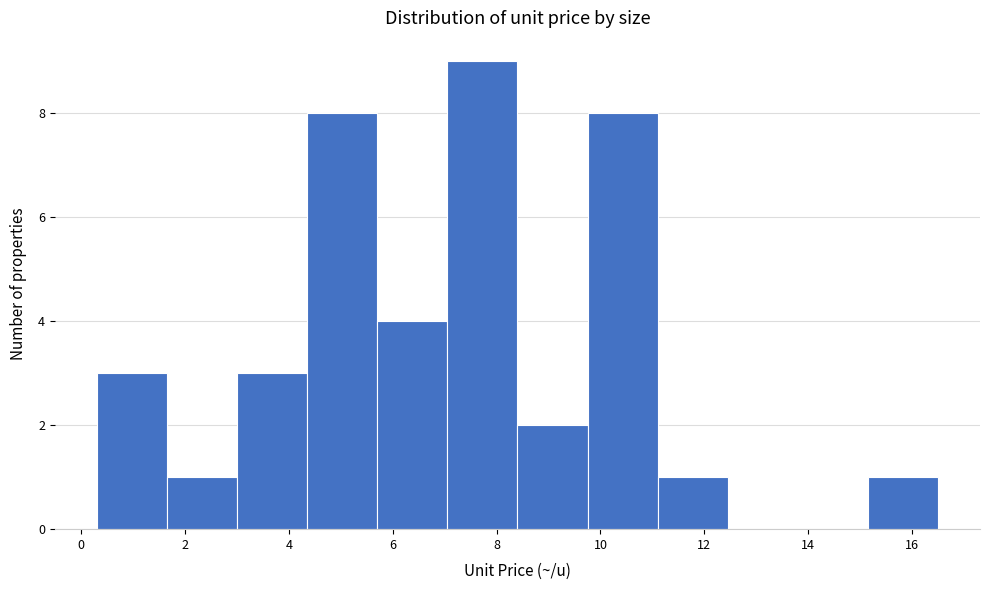

What is the height of the bar covering 11.10 to 12.45 on the x-axis? Neither the bar edges nor the heights are printed on the chart, so give them approximately, as read against the axes.

1